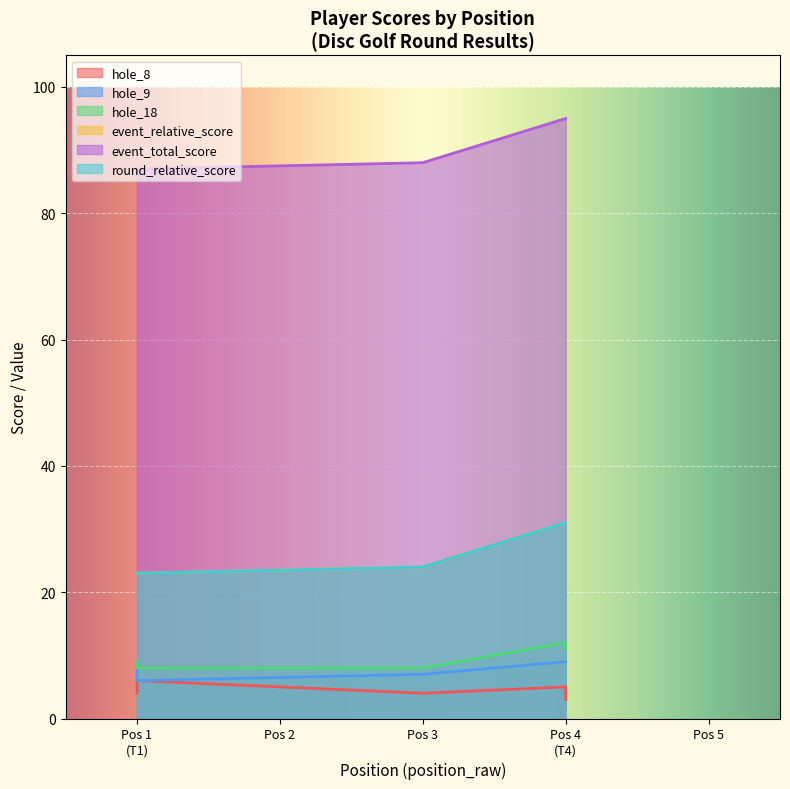

What is the difference between the maximum and second lowest values in the hole_9 series?

2